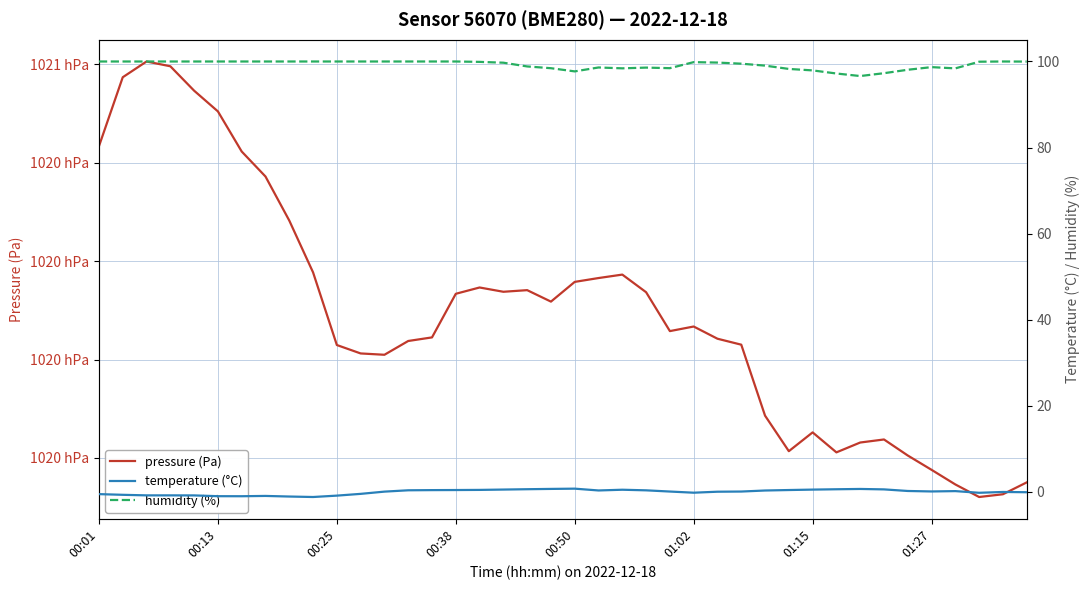

How many interior local valleys does the pressure (Pa) series have?

7